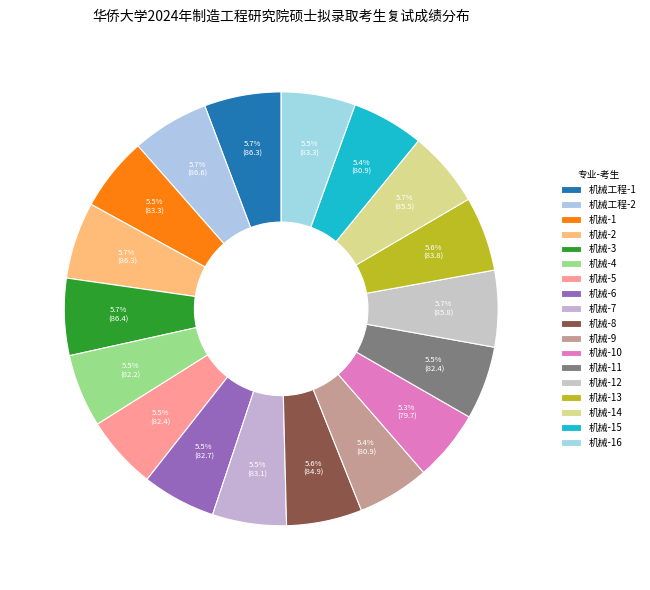

Is 机械-11 the majority of the pie?

No